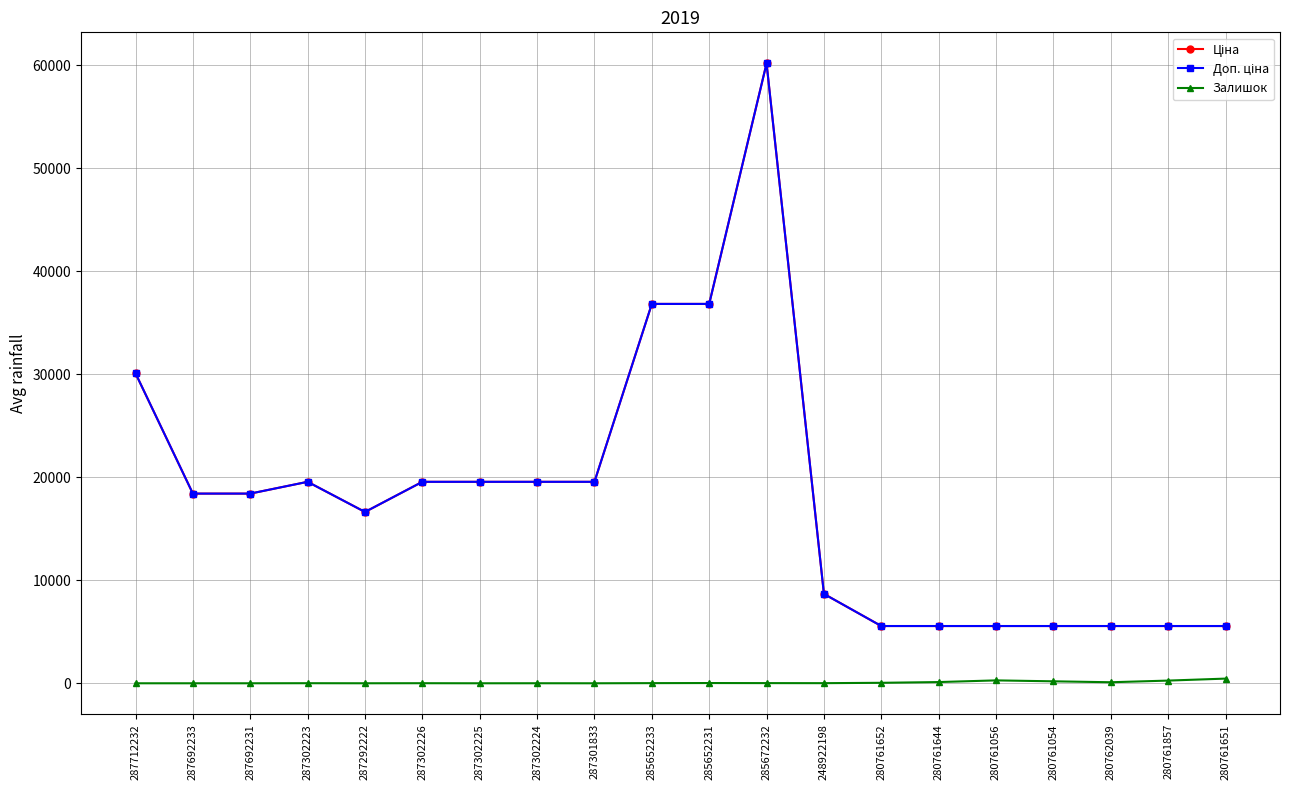

Which series has the largest total across all categories?

Ціна